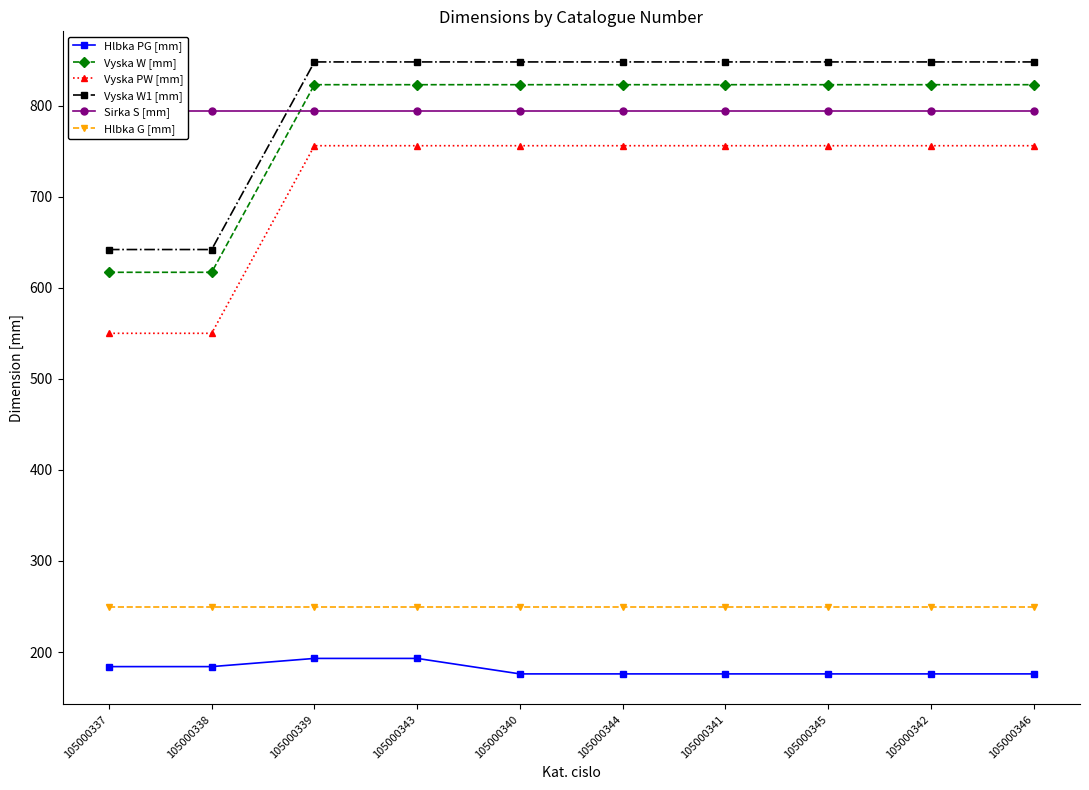

Where is Vyska W1 [mm] nearest to the value 745?

105000337